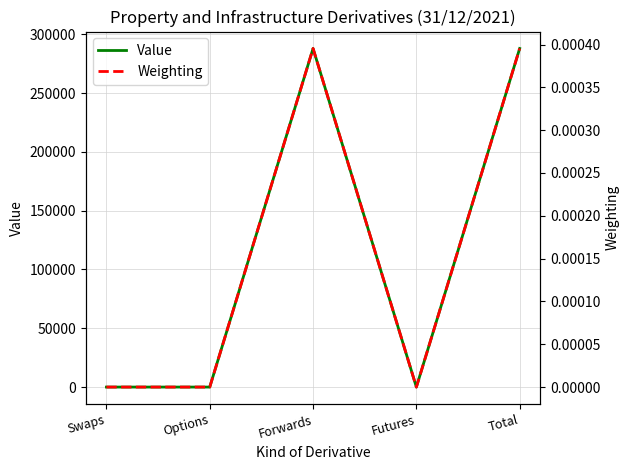

List the series in order of their peak value, lowest first.

Weighting, Value